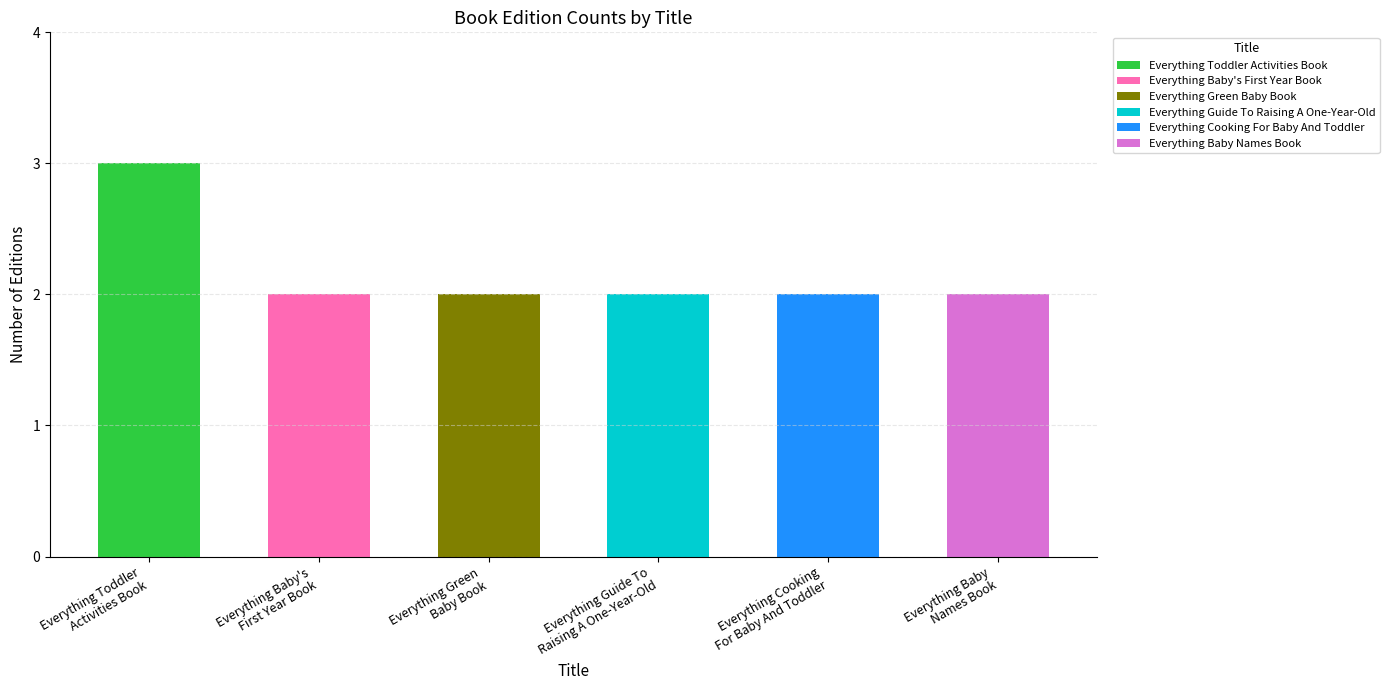

What is the label of the 1st bar from the left?

Everything Toddler Activities Book